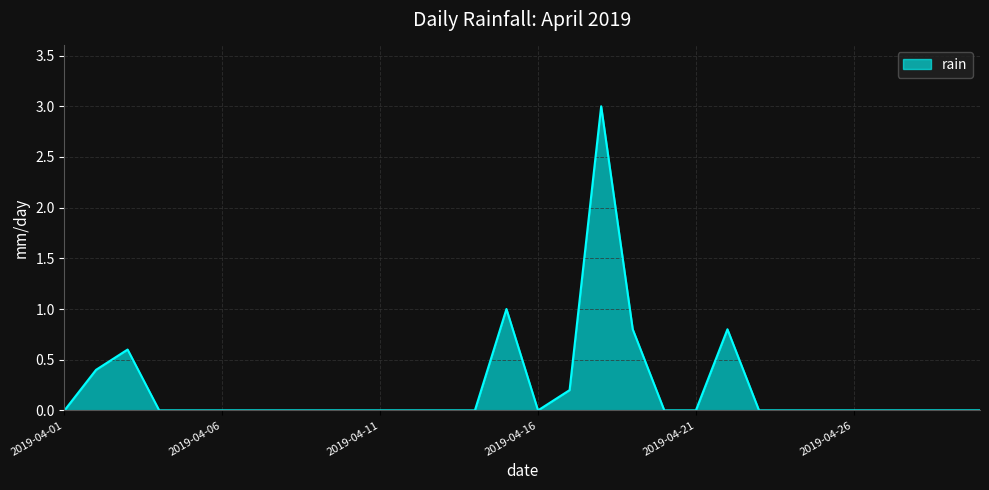

How many categories are shown in the chart?

30